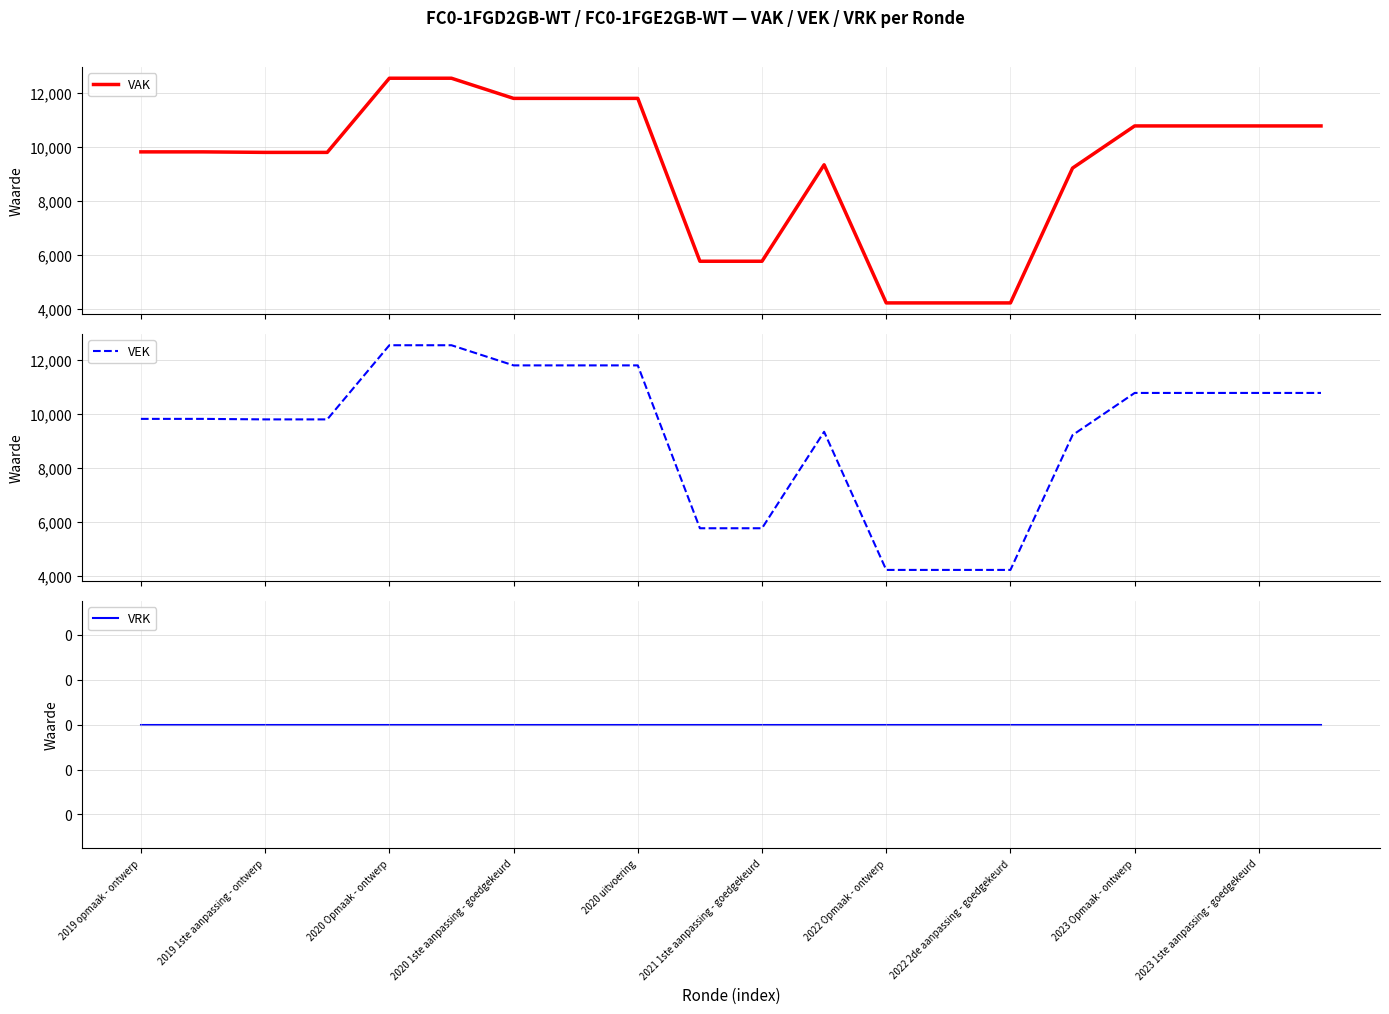

What is the minimum value for VEK?

4219